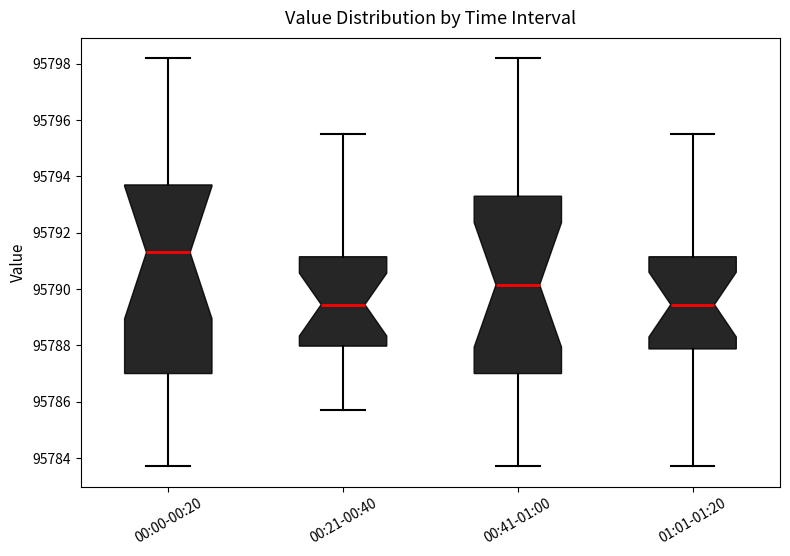

Reading left to right, transcribe this box plot: for each box, give where its median line is, the range the box spans, and where its two whiskers end, as read against the y-axis. The values are not printed on the chart, so give them approximately, as read against the axis.

00:00-00:20: median 95791.4, box 95787.0 to 95793.8, whiskers 95783.8 to 95798.2
00:21-00:40: median 95789.4, box 95788.0 to 95791.2, whiskers 95785.8 to 95795.6
00:41-01:00: median 95790.2, box 95787.0 to 95793.4, whiskers 95783.8 to 95798.2
01:01-01:20: median 95789.4, box 95787.8 to 95791.2, whiskers 95783.8 to 95795.6